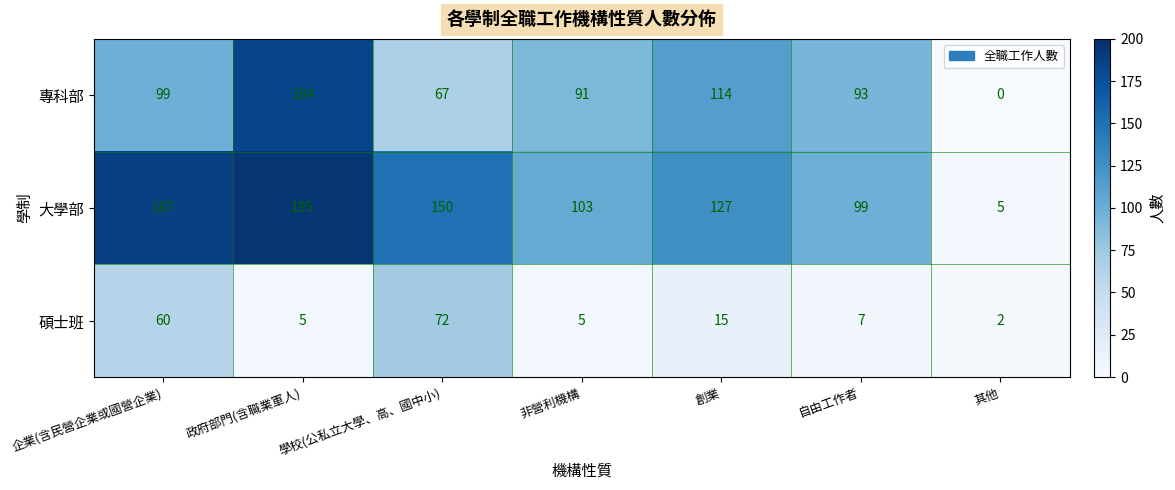

Which series has the largest range (max minus min)?

大學部